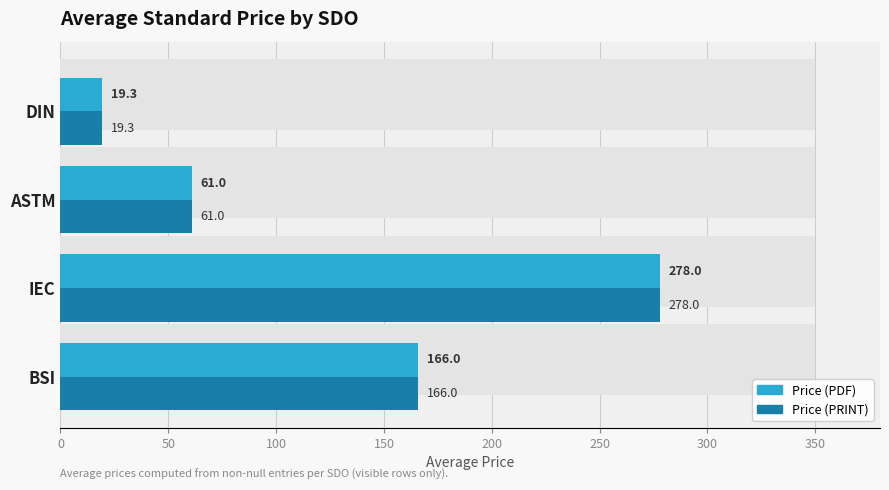

Which series changed the most between IEC and DIN?

Price (PDF)